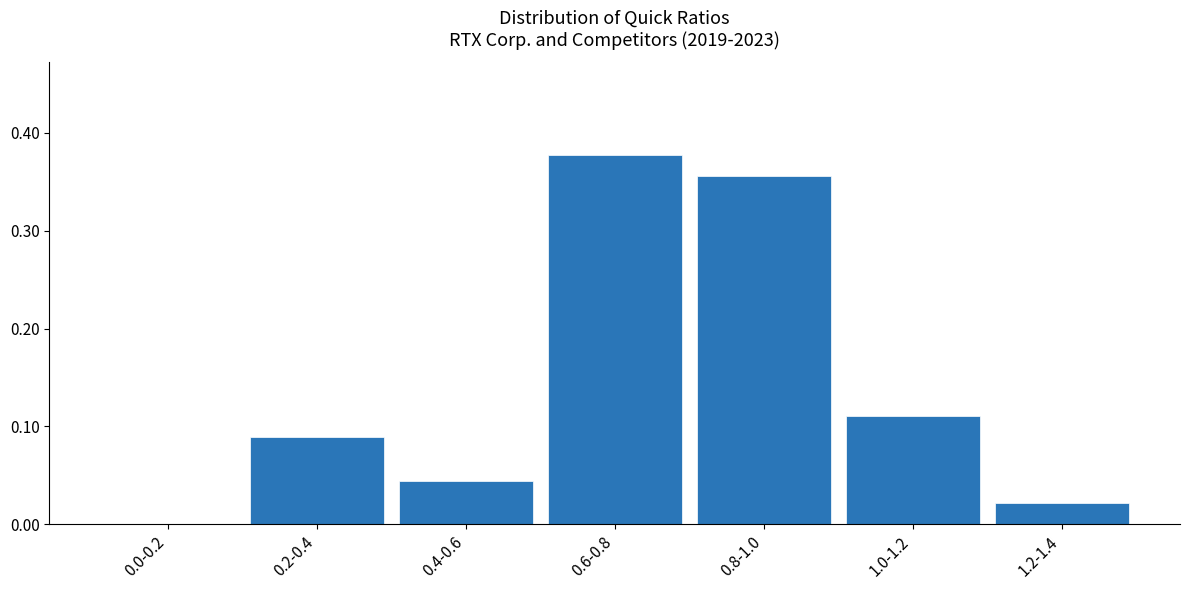

The value at 1.0-1.2 is 0.0. True or false?

False